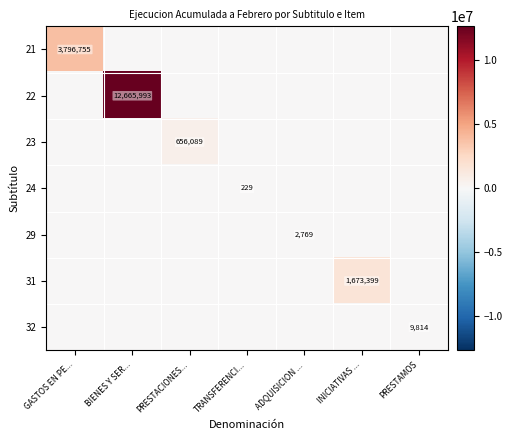

Read the 22 value at BIENES Y SER....

12665993